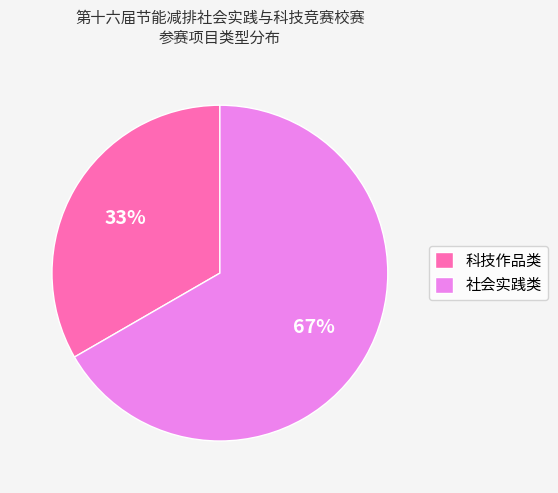

What is the ratio of the value at 社会实践类 to the value at 科技作品类?

2.0